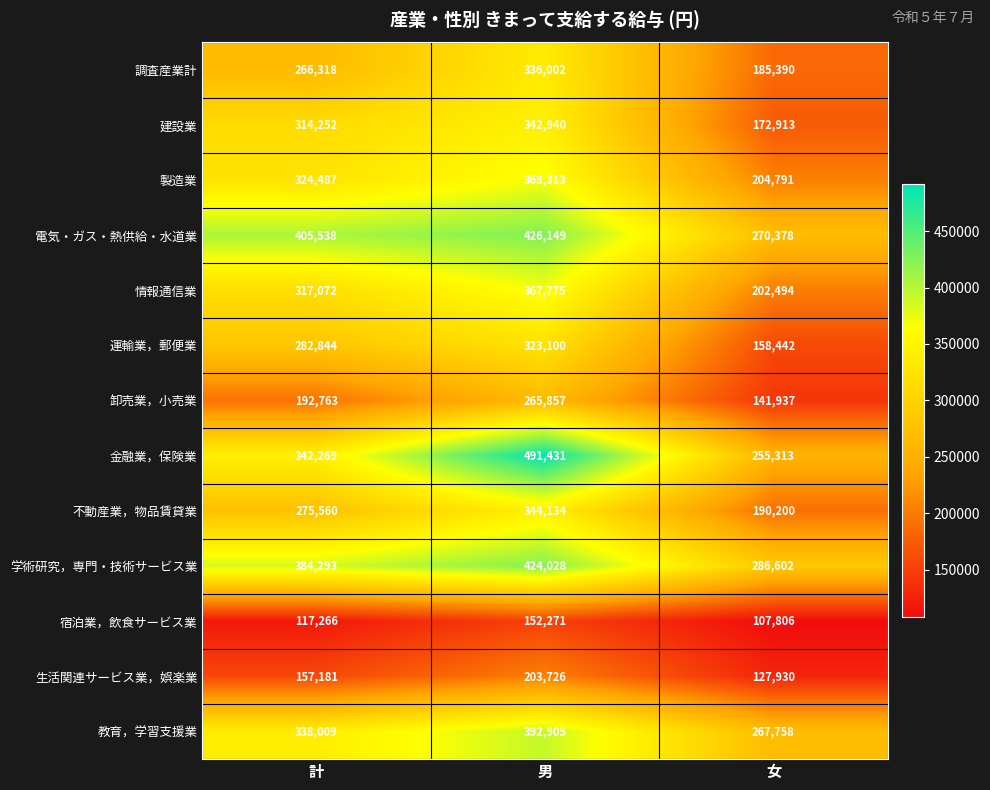

What is the minimum value for 電気・ガス・熱供給・水道業?

270378